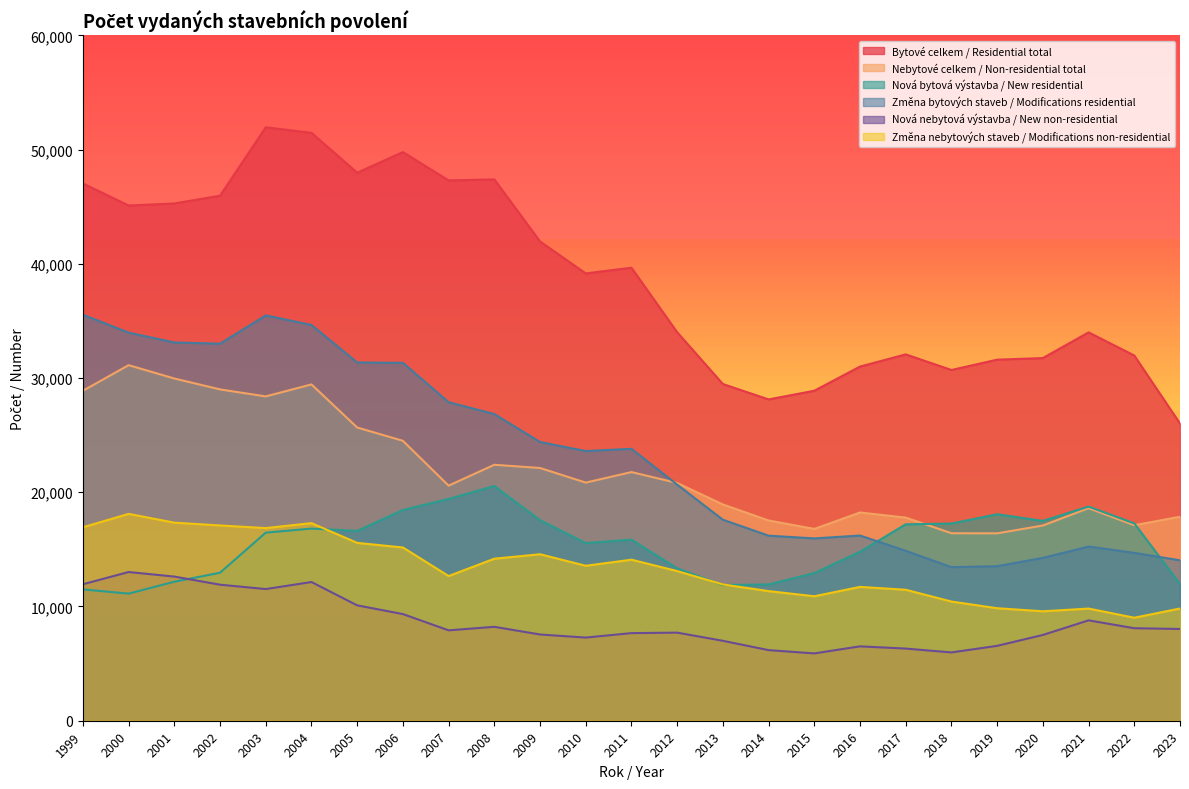

List the labels in order of nove_nebytove value, smallest first.

2015, 2018, 2014, 2017, 2016, 2019, 2013, 2010, 2020, 2009, 2011, 2012, 2007, 2023, 2022, 2008, 2021, 2006, 2005, 2003, 2002, 1999, 2004, 2001, 2000